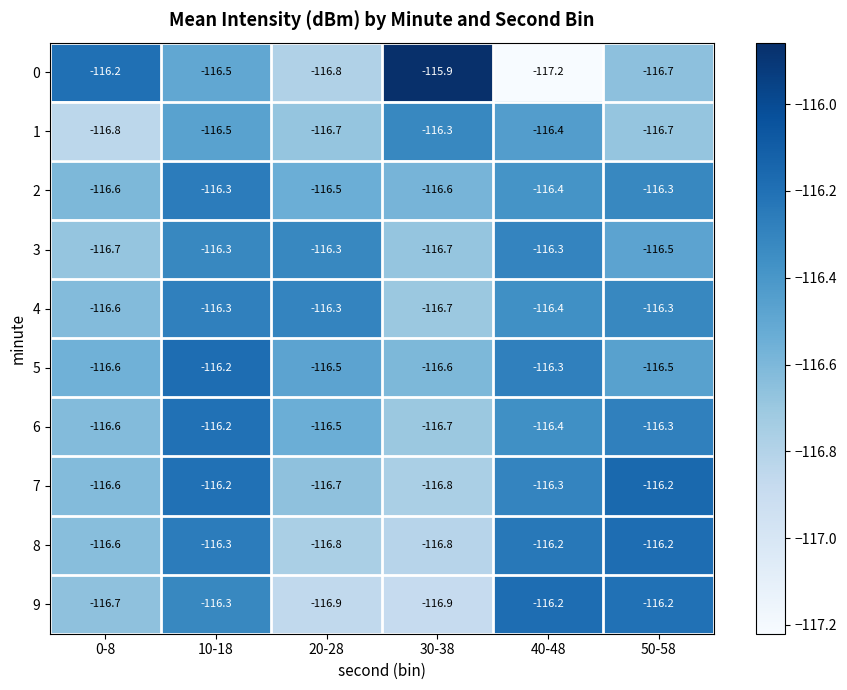

Count the number of data series in this chart.

10